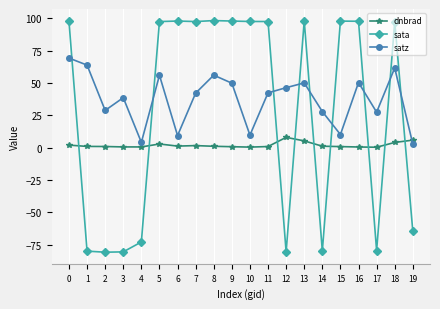

What are all the series names shown in the legend?

dnbrad, sata, satz